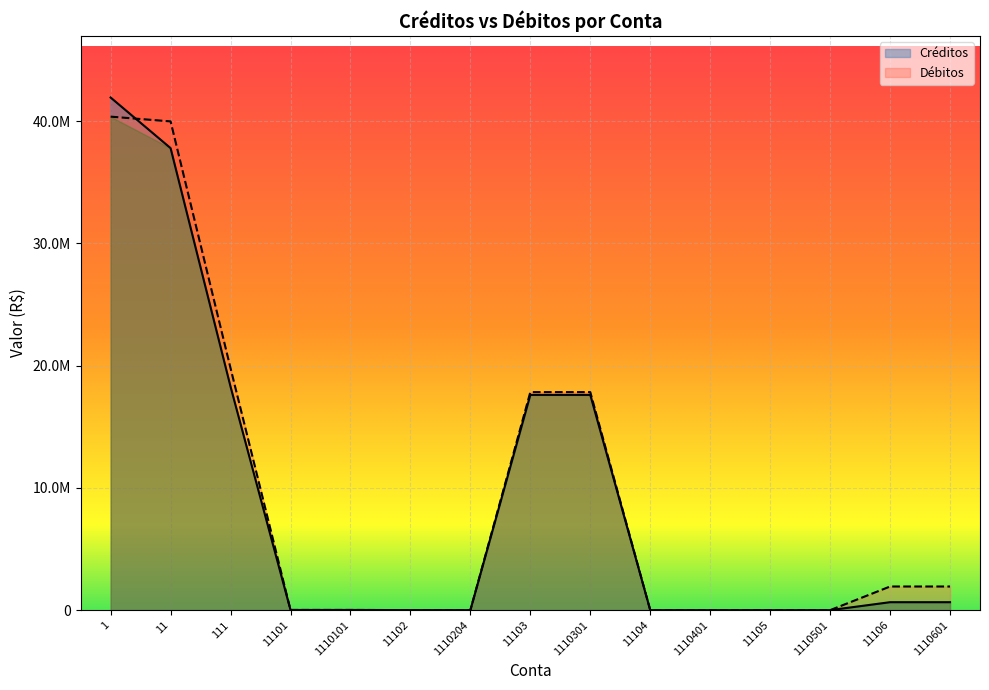

What is the sum of all Créditos values?

134597075.2